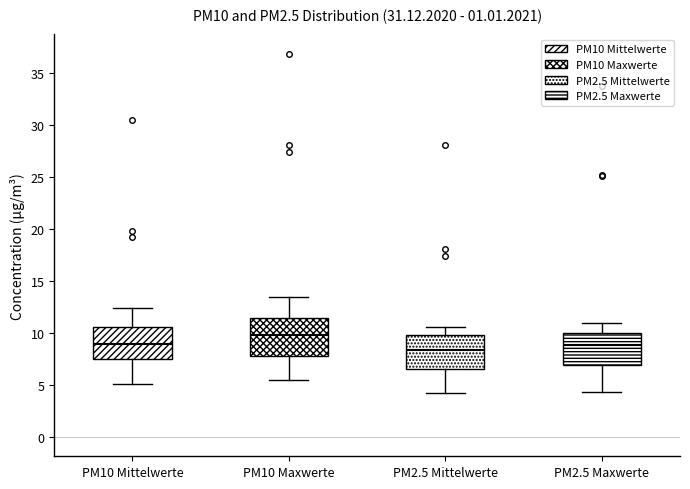

Reading left to right, read every box against the y-axis: the position of its median line, the range the box covers, and the ends of its whiskers. The values are not printed on the chart, so give them approximately, as read against the axis.

PM10 Mittelwerte: median 9.0, box 7.5 to 10.5, whiskers 5.0 to 12.5
PM10 Maxwerte: median 10.0, box 8.0 to 11.5, whiskers 5.5 to 13.5
PM2.5 Mittelwerte: median 8.5, box 6.5 to 10.0, whiskers 4.0 to 10.5
PM2.5 Maxwerte: median 9.0, box 7.0 to 10.0, whiskers 4.5 to 11.0